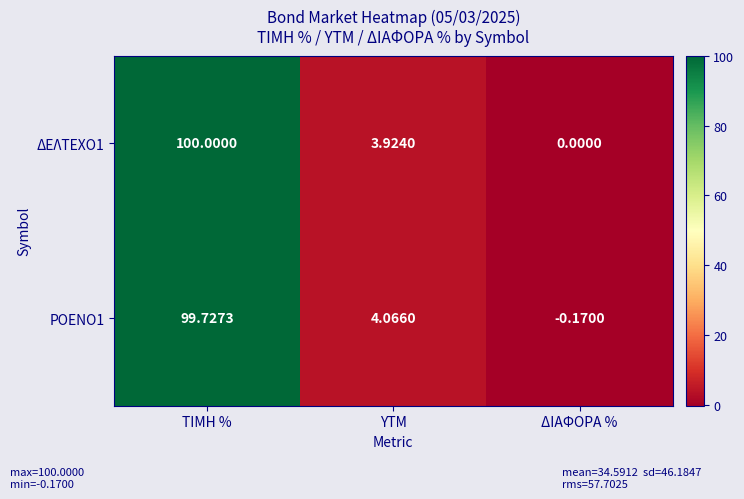

Which series has the largest total across all categories?

ΔΕΛΤΕΧΟ1